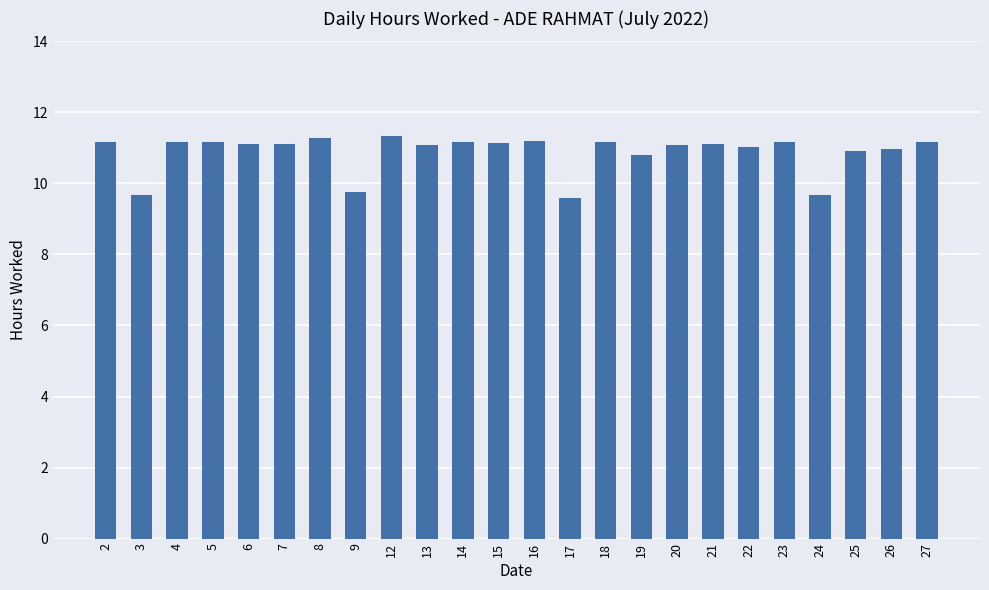

True or false: the data shows 18.4 at 6.

False